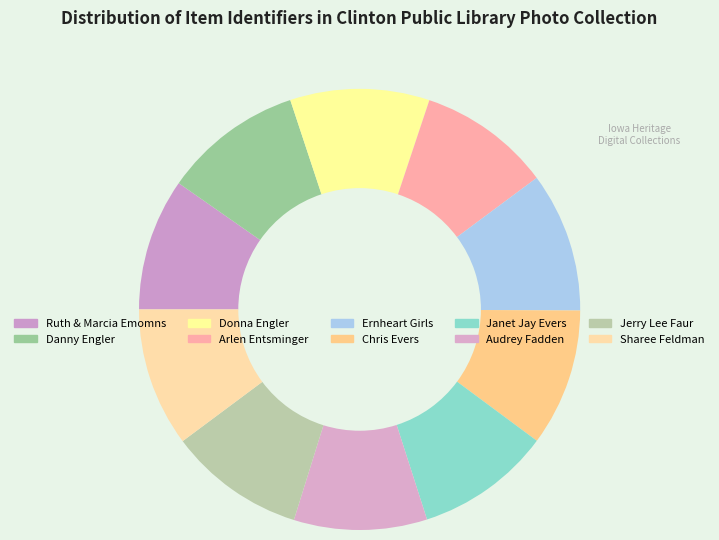

Count the number of slices in the pie.

10